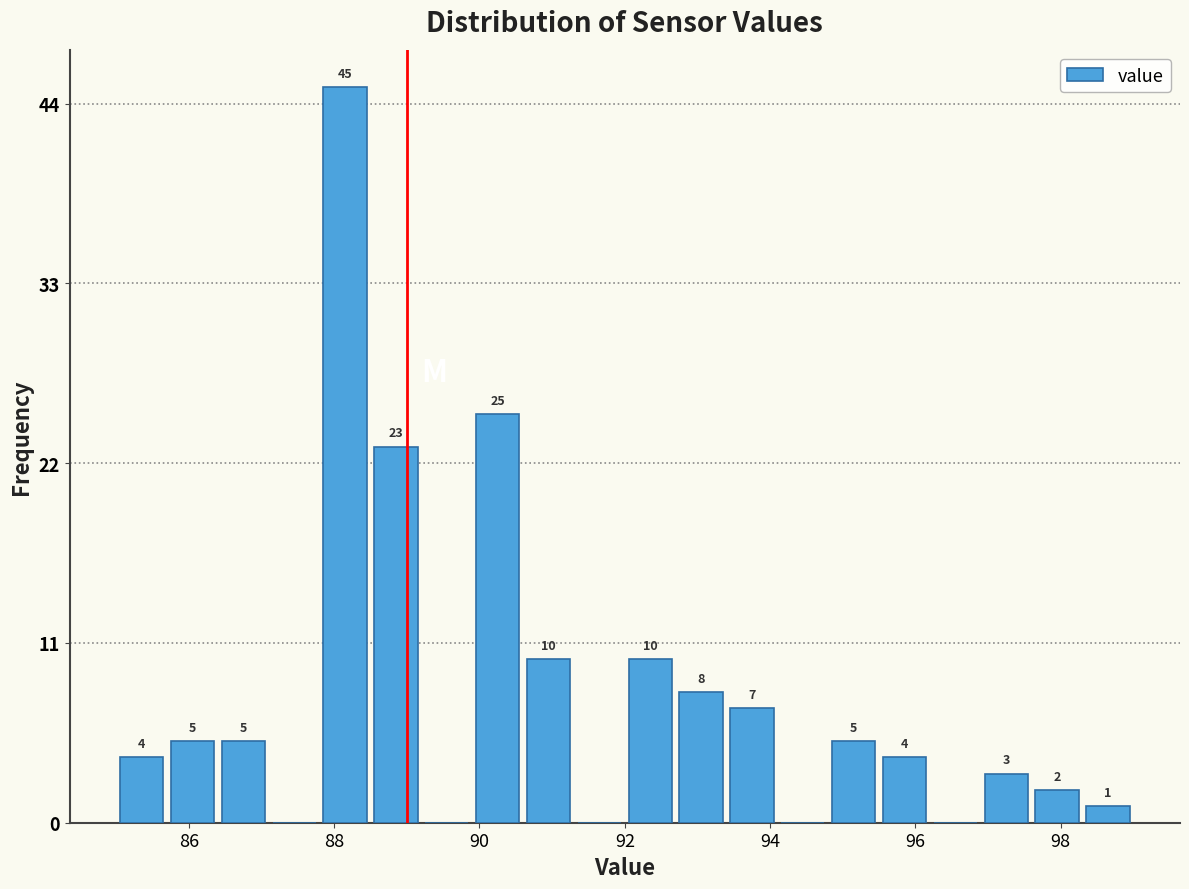

Around what value on the x-axis is the tallest bar? Give the approximate position of its centre, as read against the axis.

88.2